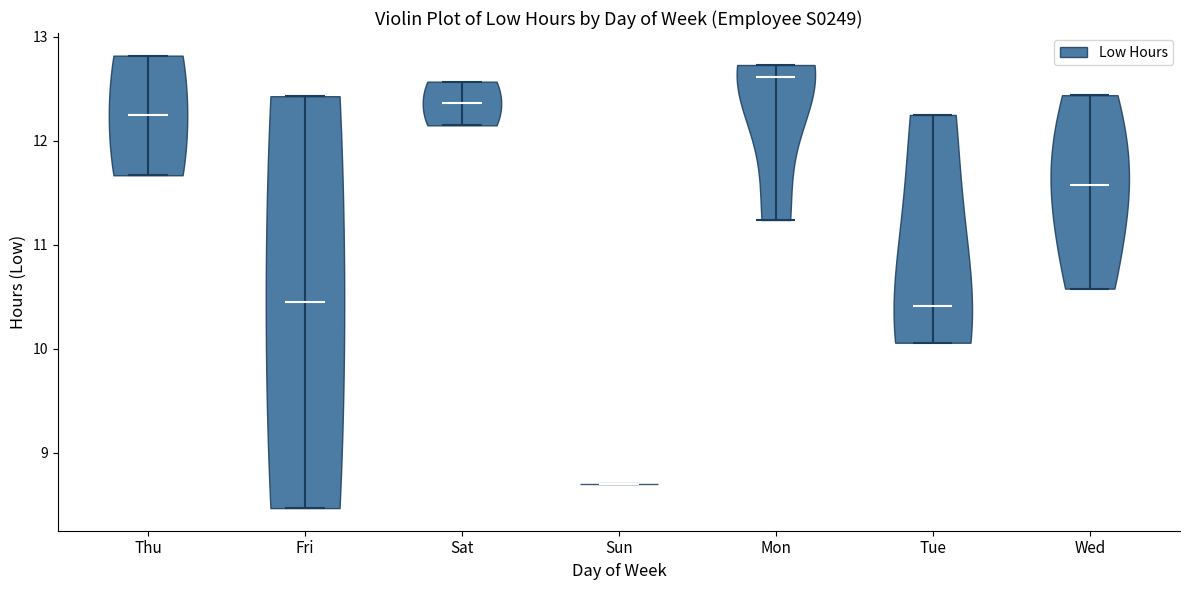

Reading left to right, read every violin against the y-axis: where its median line is, and the lowest and highest points it reaches. The values are not printed on the chart, so give them approximately, as read against the axis.

Thu: median line 12.2, lowest point 11.7, highest point 12.8
Fri: median line 10.5, lowest point 8.5, highest point 12.4
Sat: median line 12.4, lowest point 12.2, highest point 12.6
Sun: median line 8.7, lowest point 8.7, highest point 8.7
Mon: median line 12.6, lowest point 11.2, highest point 12.7
Tue: median line 10.4, lowest point 10.1, highest point 12.3
Wed: median line 11.6, lowest point 10.6, highest point 12.4